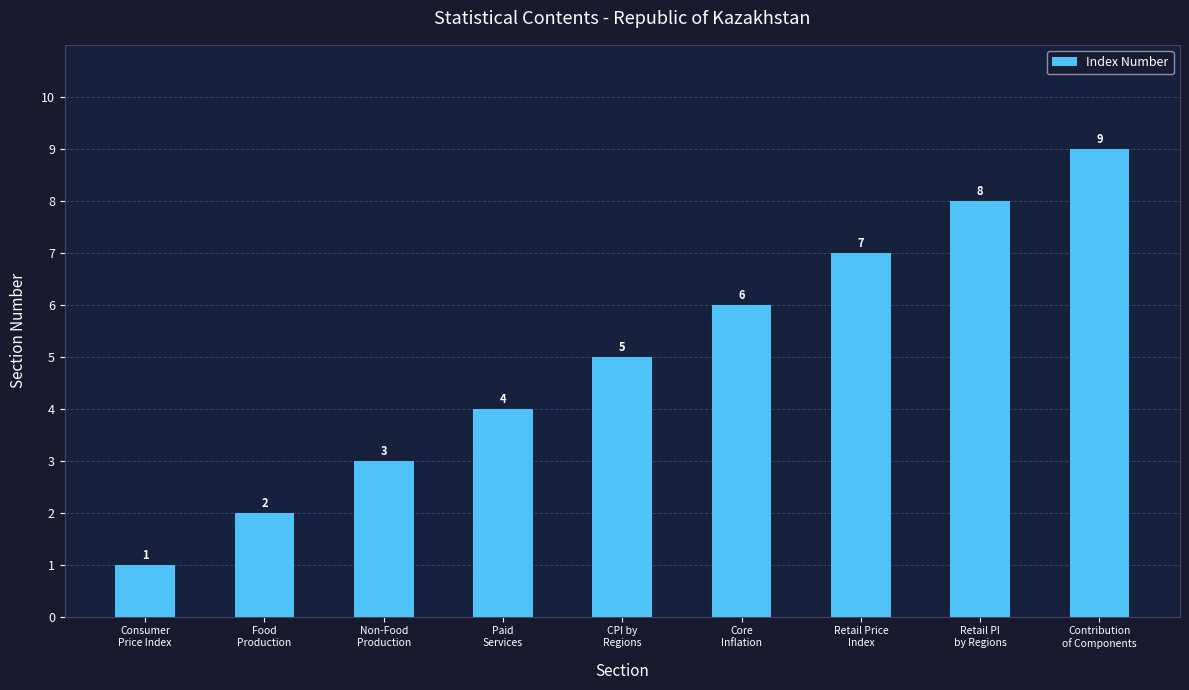

How many data points are less than 5?

4